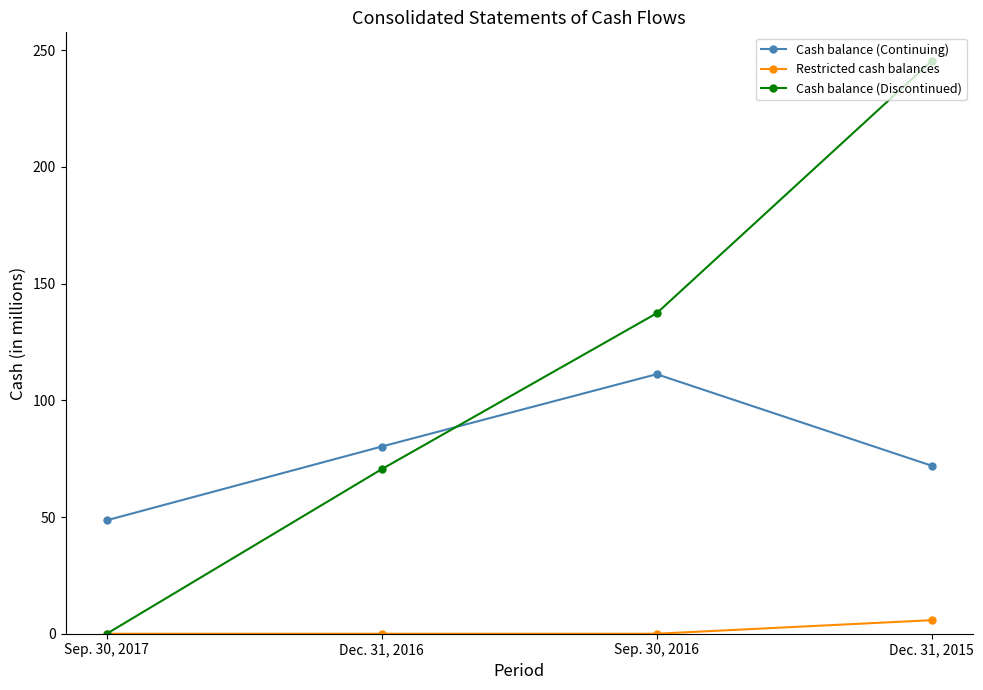

How many data points in Restricted cash balances are above 0?

1